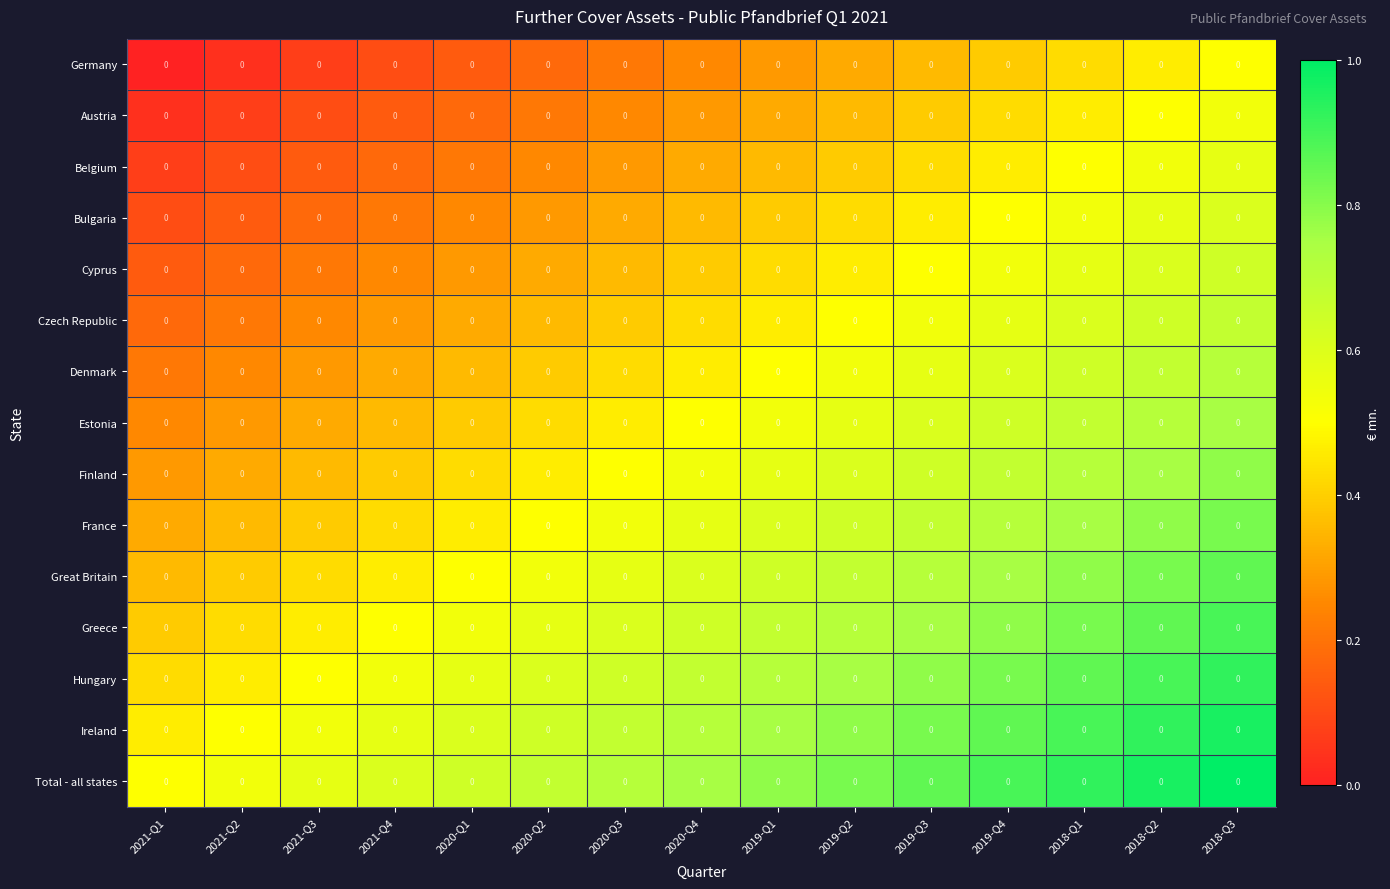

Which label corresponds to the largest value in the chart?

2018-Q3